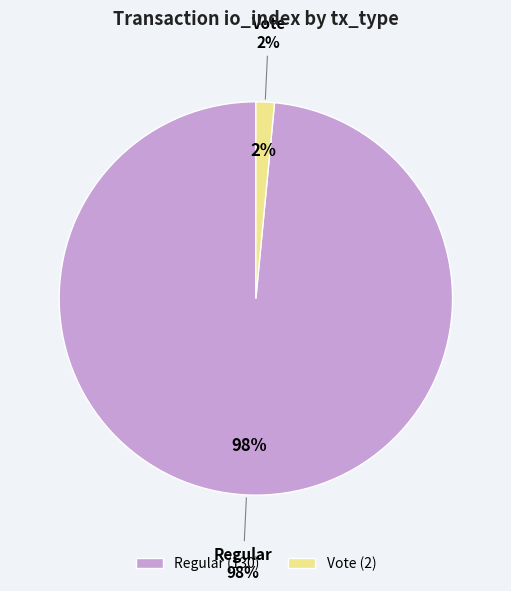

How many segments does this pie chart have?

2